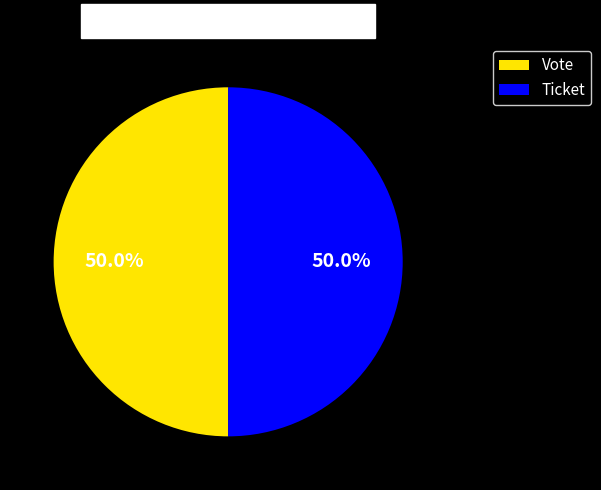

What is the ratio of the value at Ticket to the value at Vote?

1.0